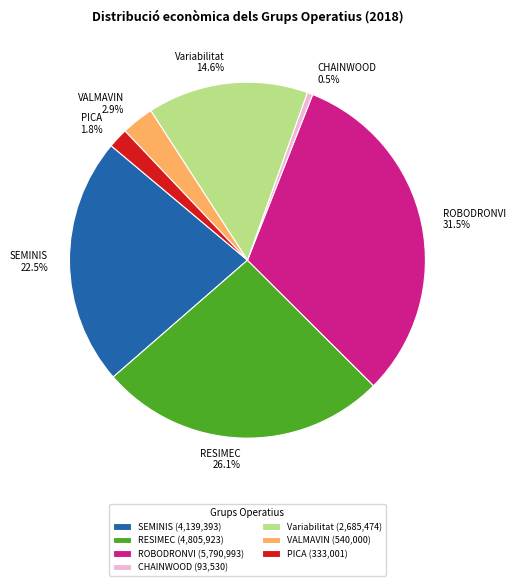

To the nearest percent, what is the difference between the Variabilitat and PICA slice percentages?

13%